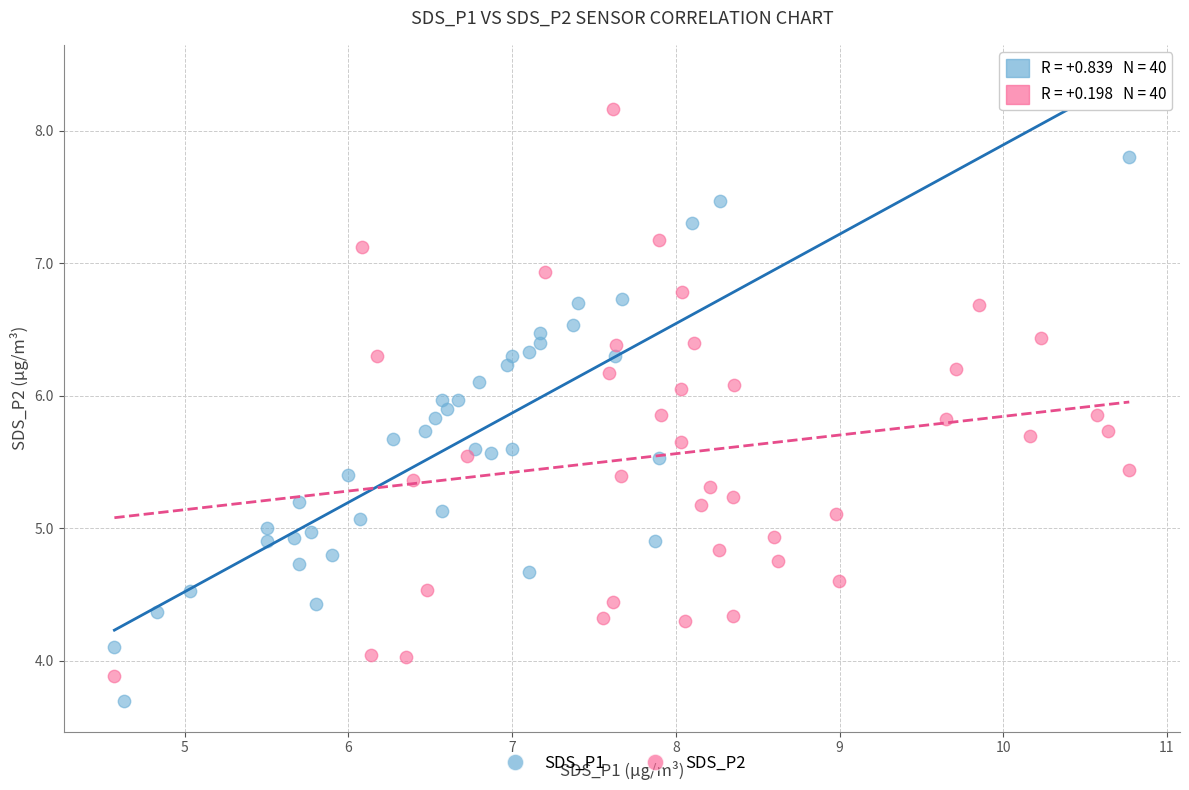

Which series contains the highest Y value?

SDS_P2